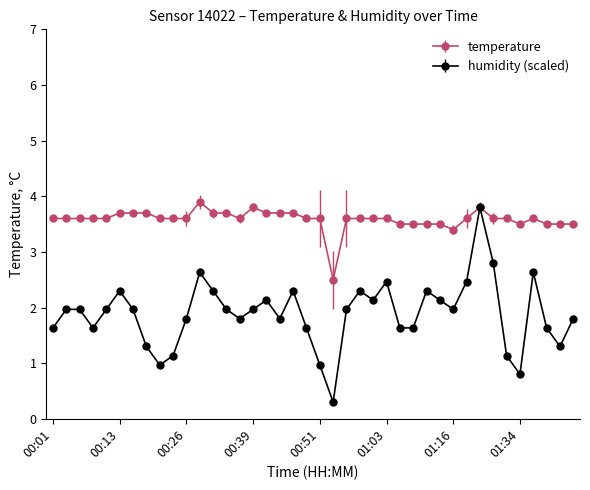

What is the value of the temperature point at the 7th from the left?

3.7